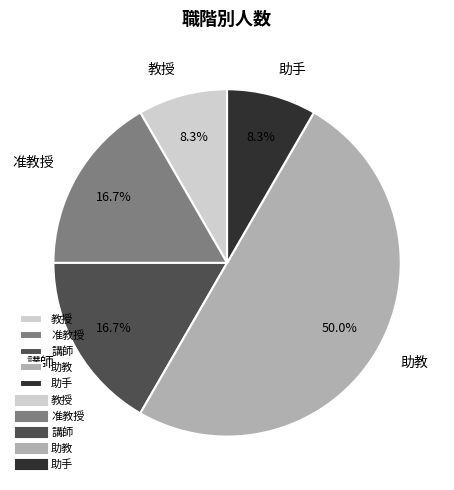

Is the sum of 助教 and 教授 greater than half?

Yes